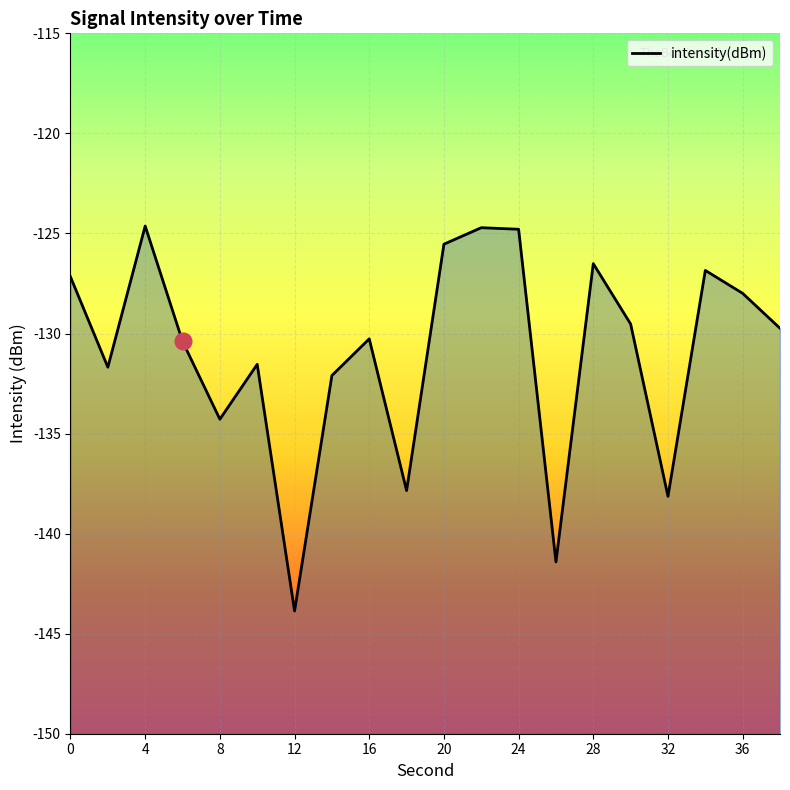

At which category does the data reach its first local peak?

4